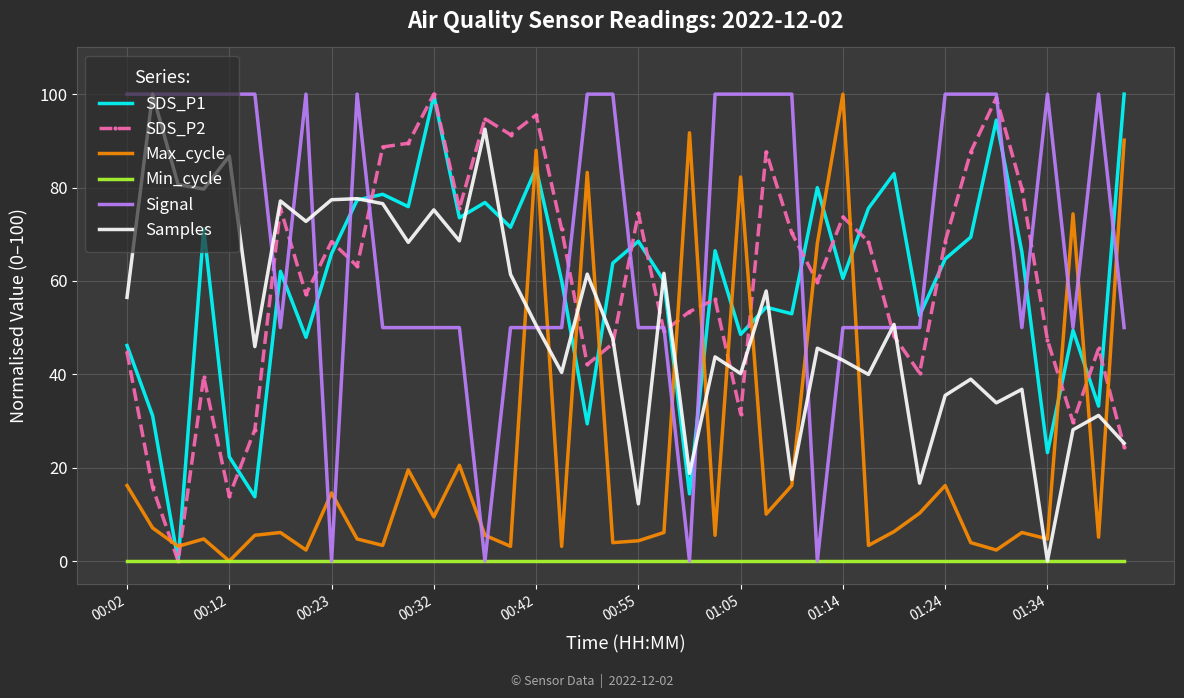

What is the maximum value for Samples?

100.0